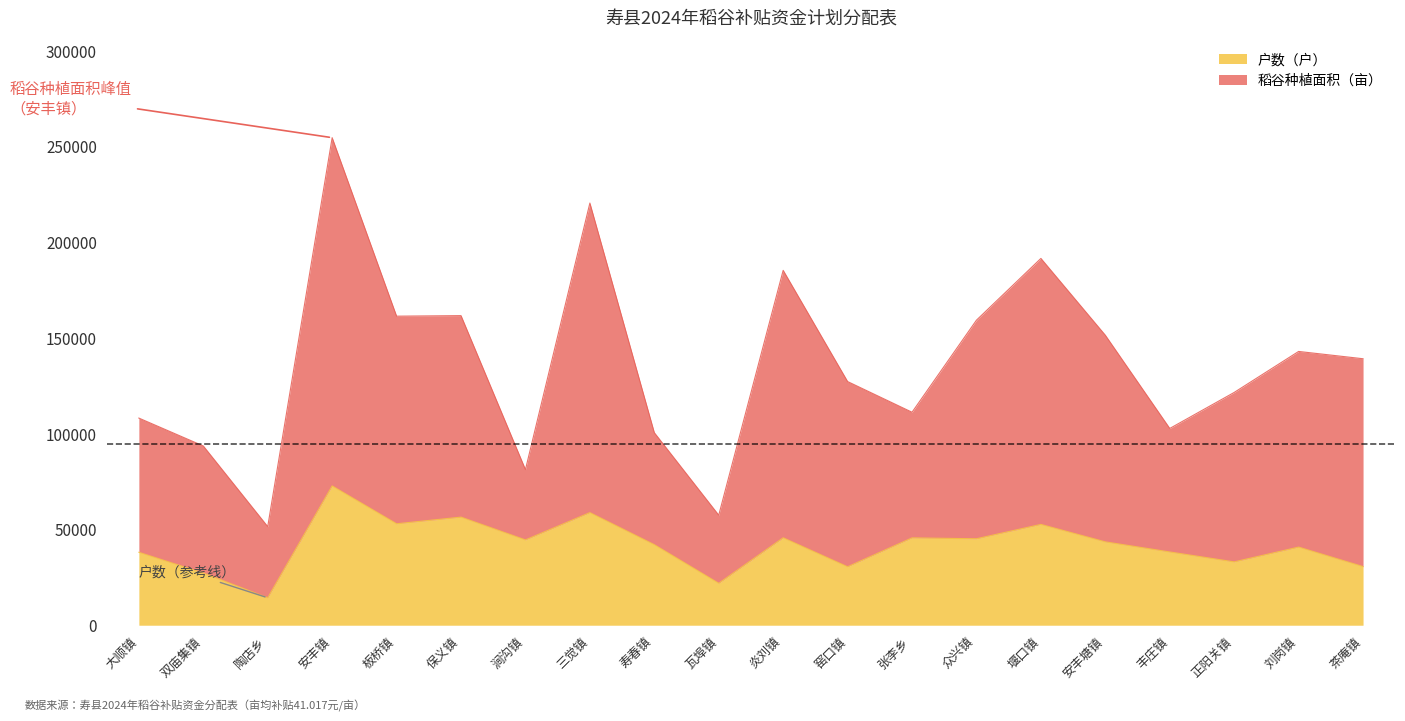

What is the lowest value of the 稻谷种植面积（亩） series?

51497.4